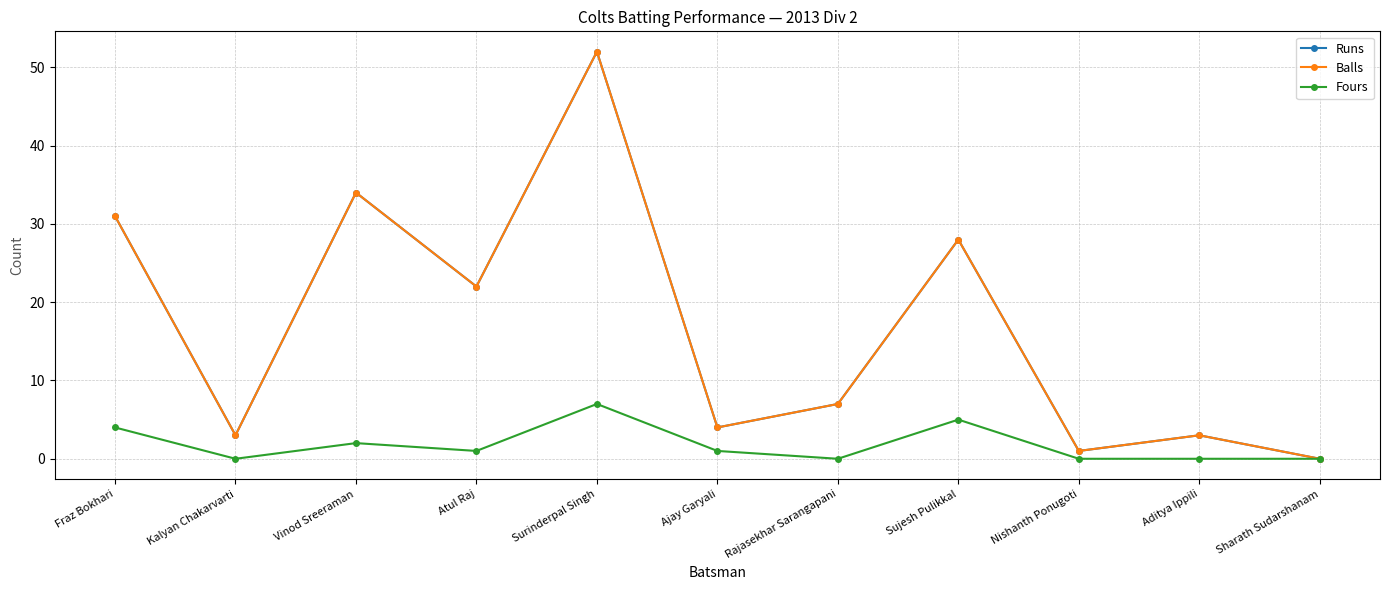

True or false: Fours and Runs cross at least once.

False